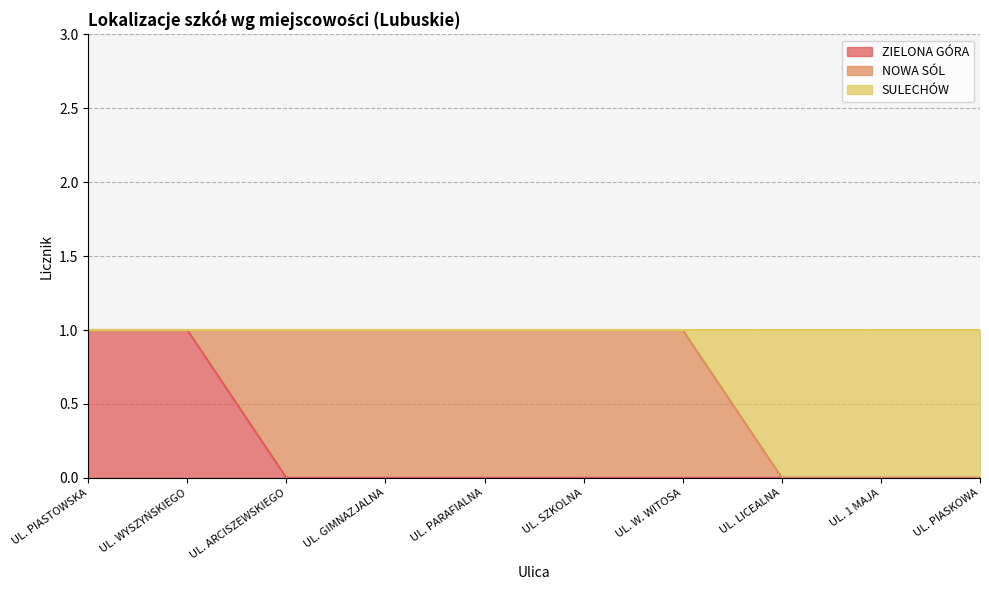

True or false: ZIELONA GÓRA has a value of 2 at UL. WYSZYŃSKIEGO.

False